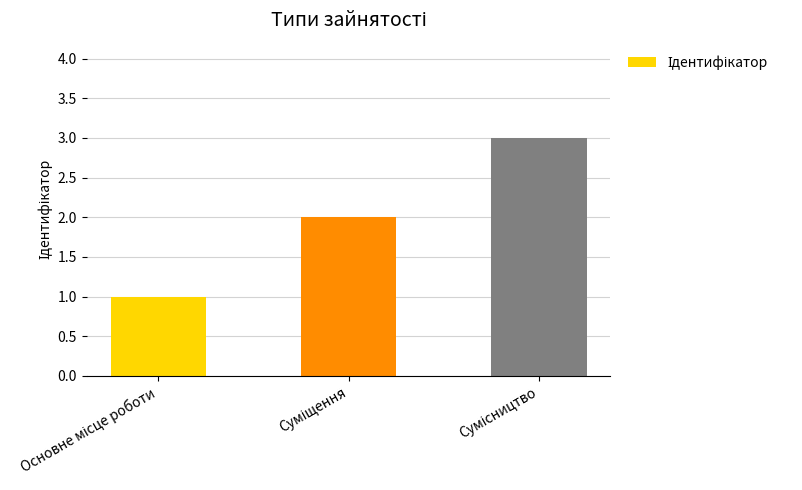

What is the sum of all values?

6